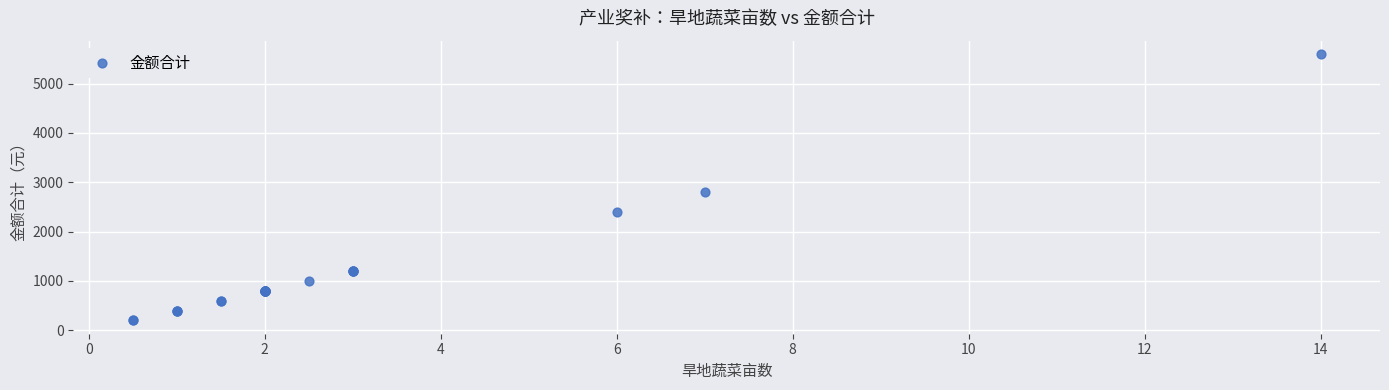

What Y value in the scatter plot is closest to 2900?

2800